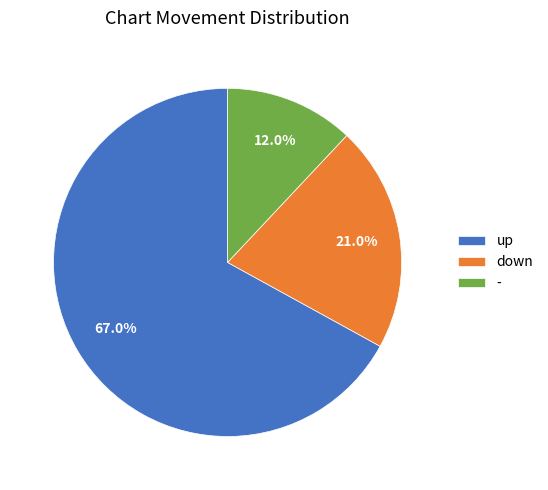

Is - the majority of the pie?

No